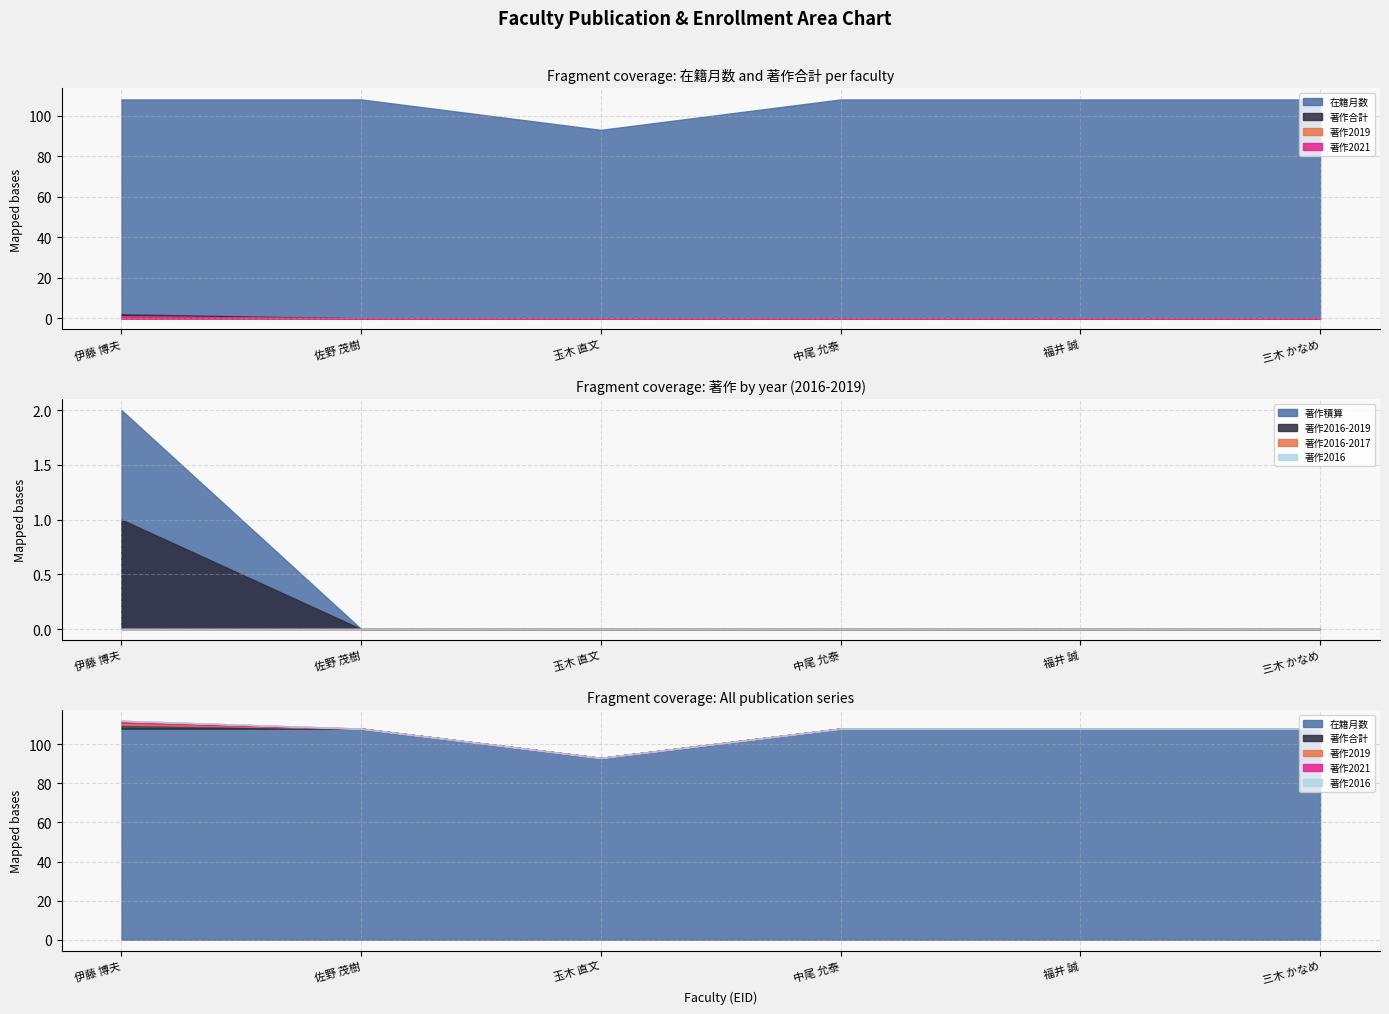

True or false: 著作2017 and 著作2016 cross at least once.

False